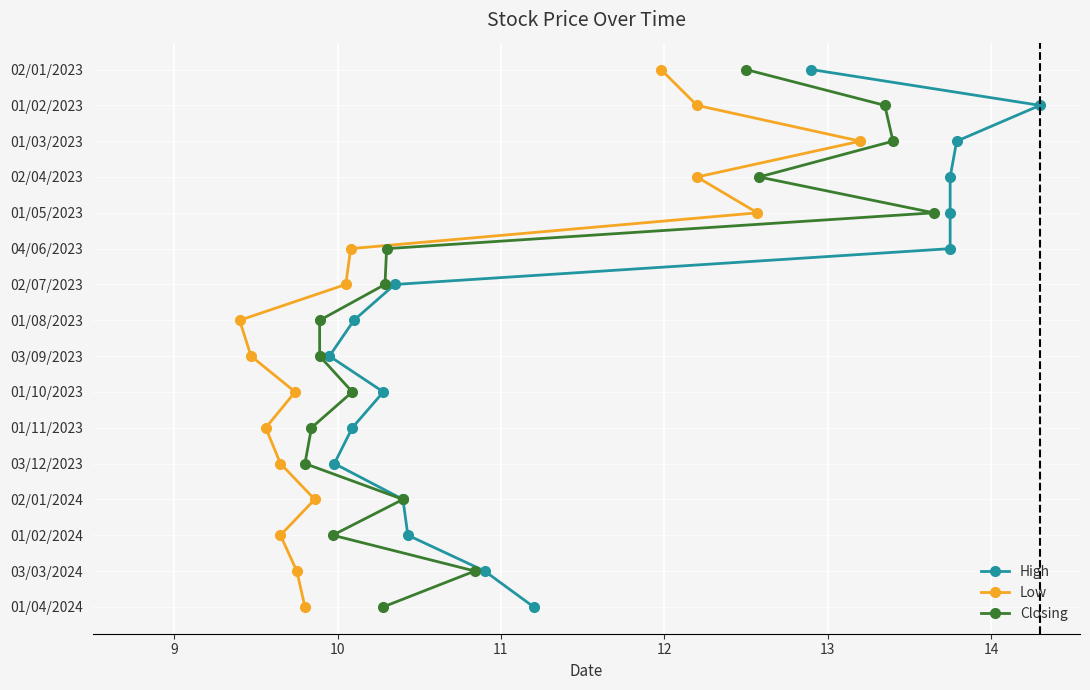

The value of Closing at 14 is 20. True or false?

False